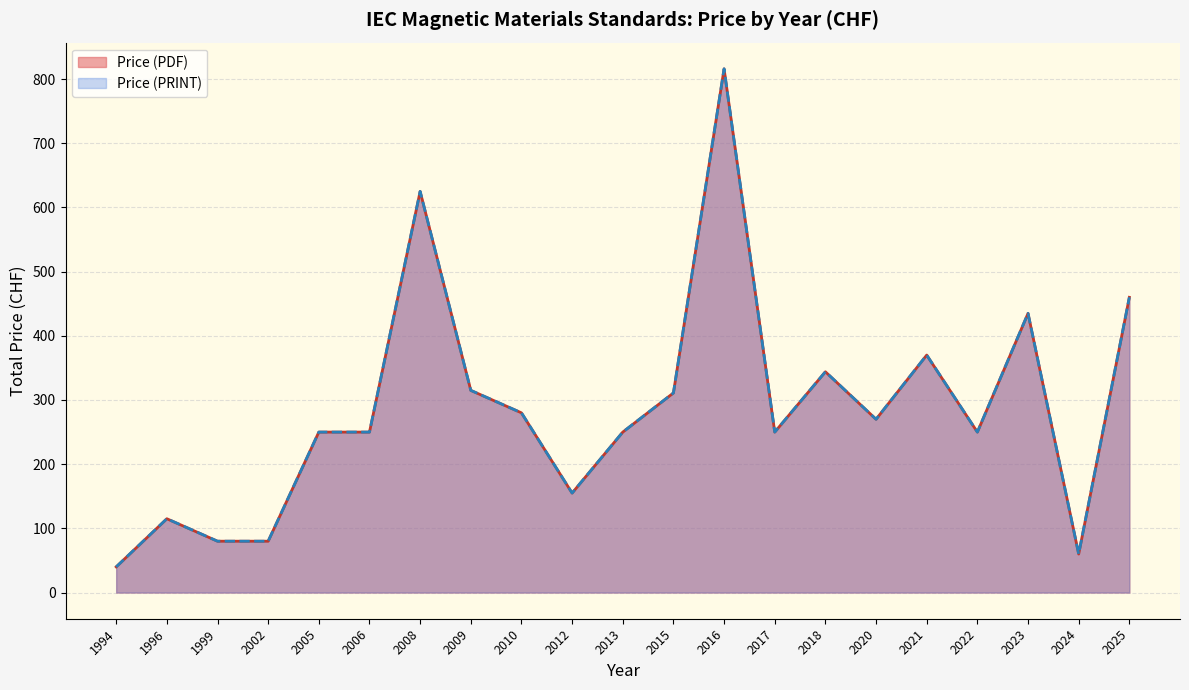

Count the number of data series in this chart.

2